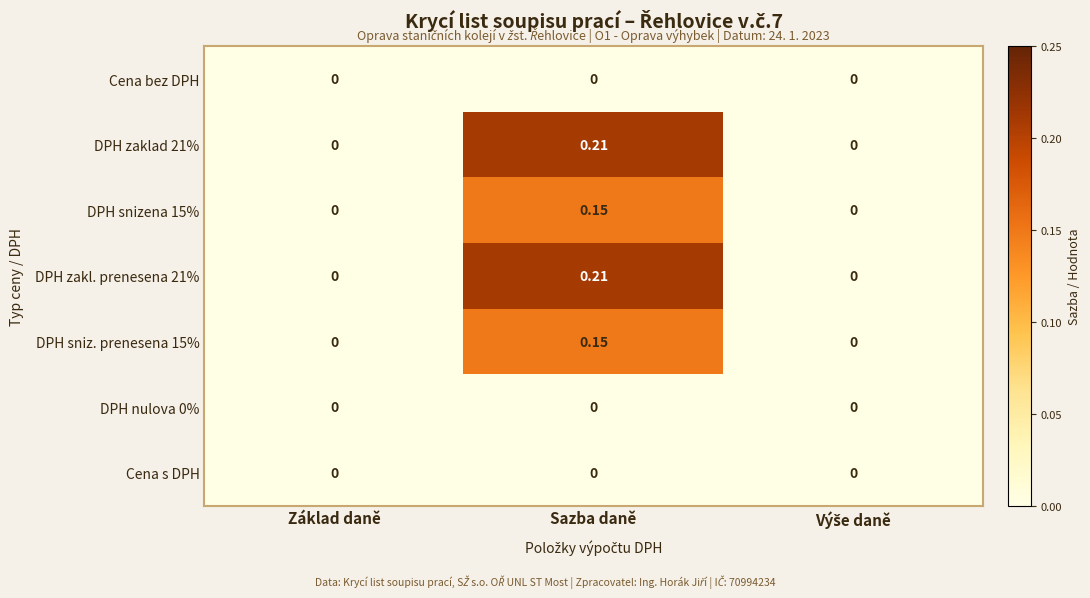

At which category is the sum across all series the highest?

Sazba daně